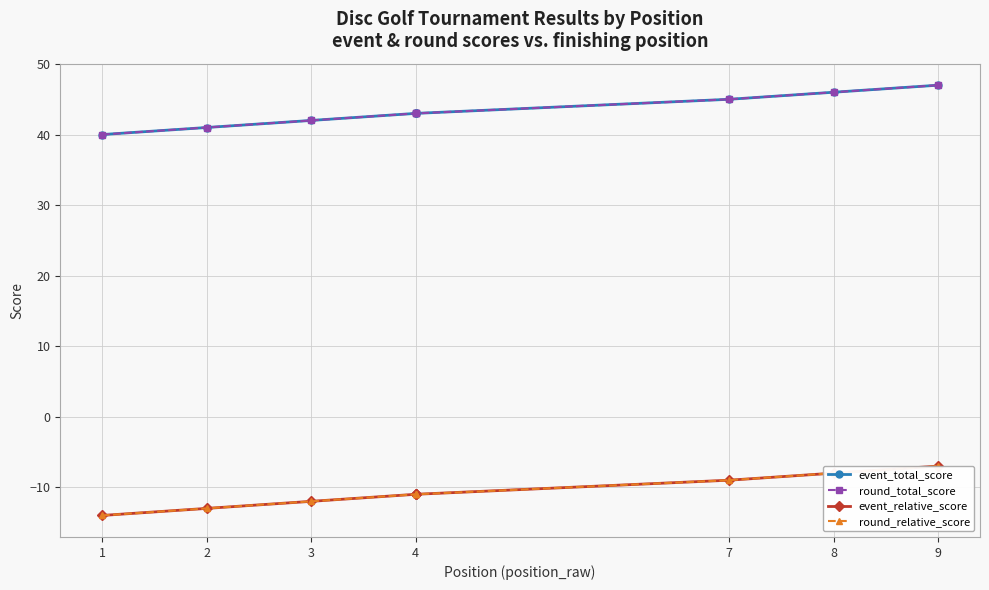

Which has a higher value, 4 or 4?

4